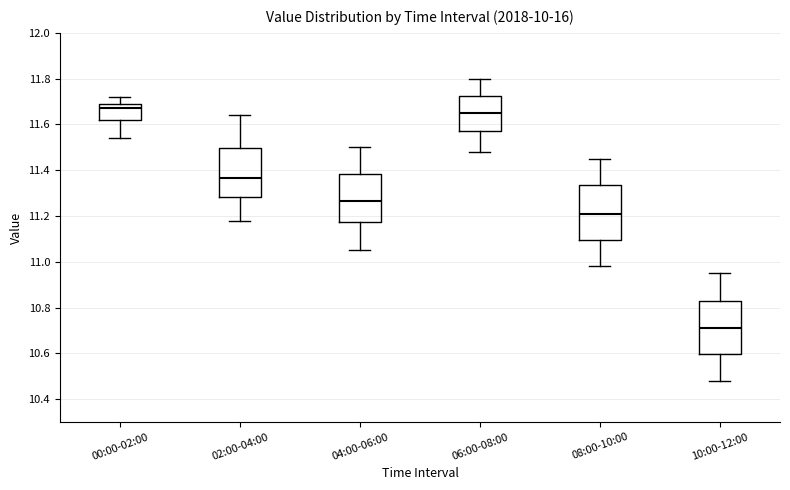

Reading left to right, transcribe this box plot: for each box, give where its median line is, the range the box spans, and where its two whiskers end, as read against the y-axis. The values are not printed on the chart, so give them approximately, as read against the axis.

00:00-02:00: median 11.68, box 11.62 to 11.70, whiskers 11.54 to 11.72
02:00-04:00: median 11.36, box 11.28 to 11.50, whiskers 11.18 to 11.64
04:00-06:00: median 11.26, box 11.18 to 11.38, whiskers 11.06 to 11.50
06:00-08:00: median 11.66, box 11.58 to 11.72, whiskers 11.48 to 11.80
08:00-10:00: median 11.22, box 11.10 to 11.34, whiskers 10.98 to 11.46
10:00-12:00: median 10.72, box 10.60 to 10.82, whiskers 10.48 to 10.96